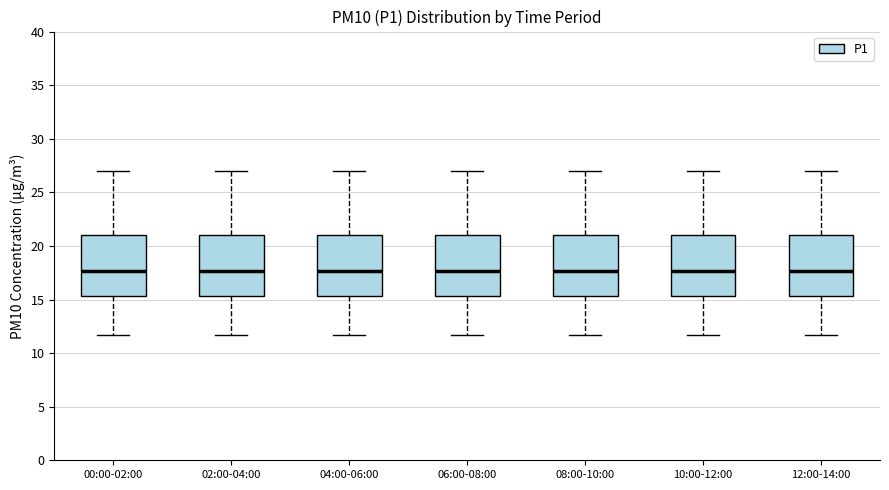

Where is the lower edge of the box for 06:00-08:00 on the y-axis? The values are not printed on the chart, so give them approximately, as read against the axis.

15.5